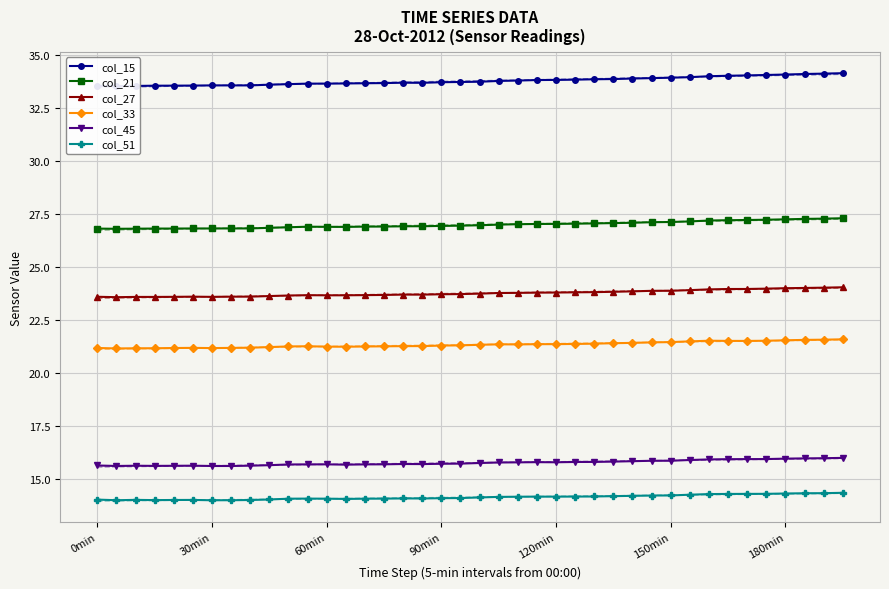

What value does the col_27 series have at 32?

24.0